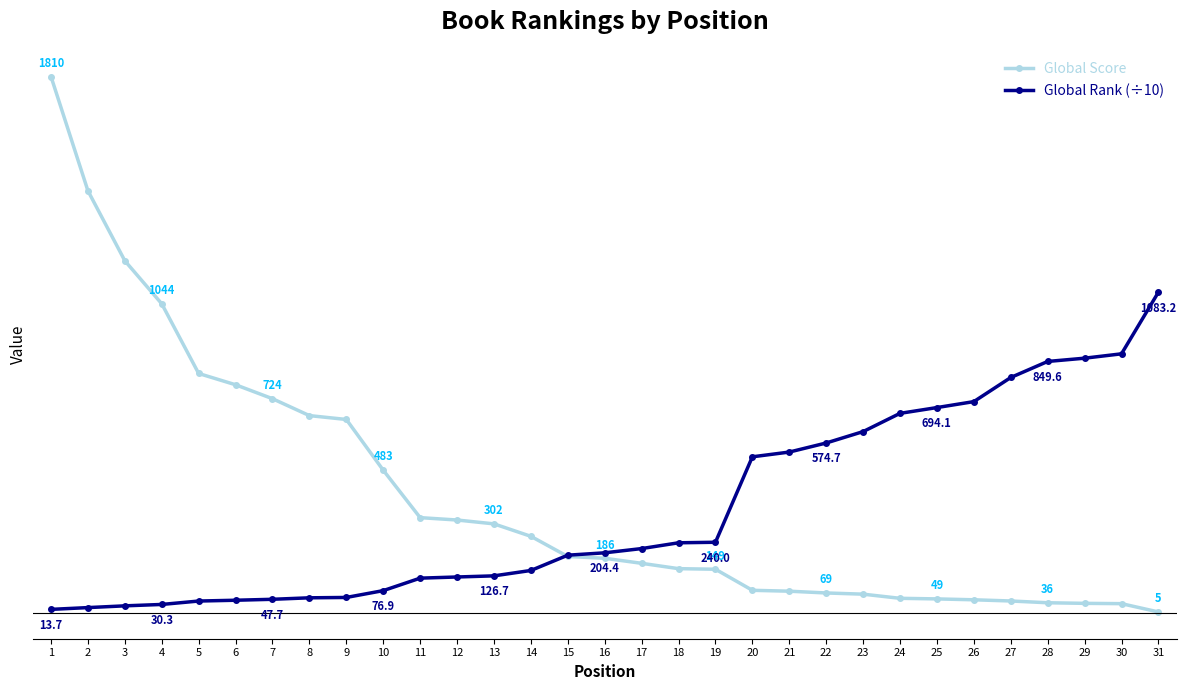

Between 7 and 16, which is larger?

7